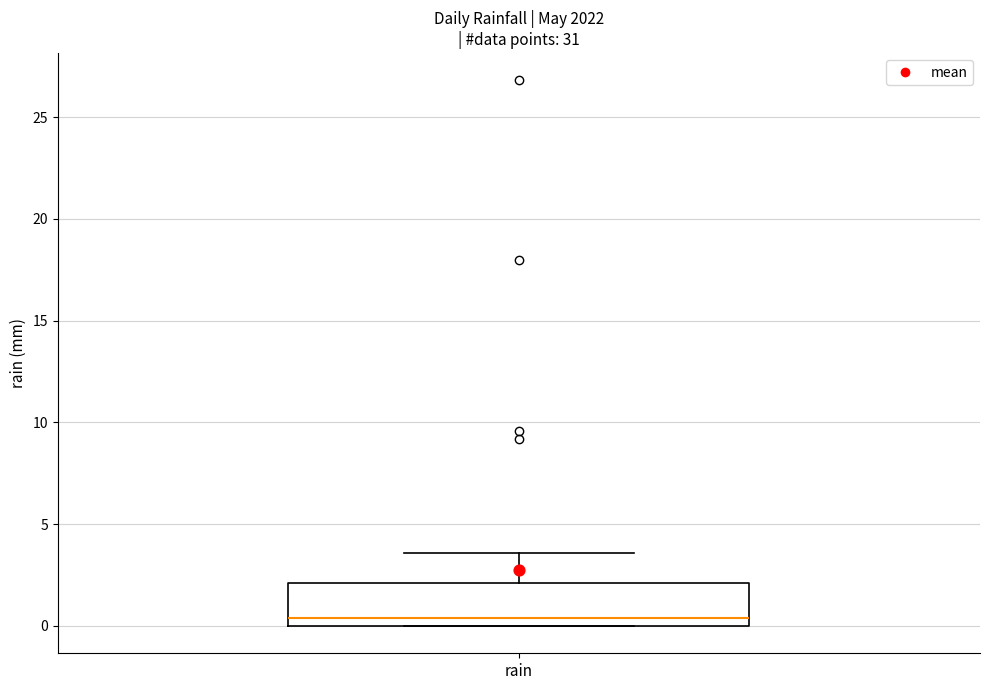

Where does the upper whisker of the box for rain end on the y-axis? The values are not printed on the chart, so give them approximately, as read against the axis.

3.5